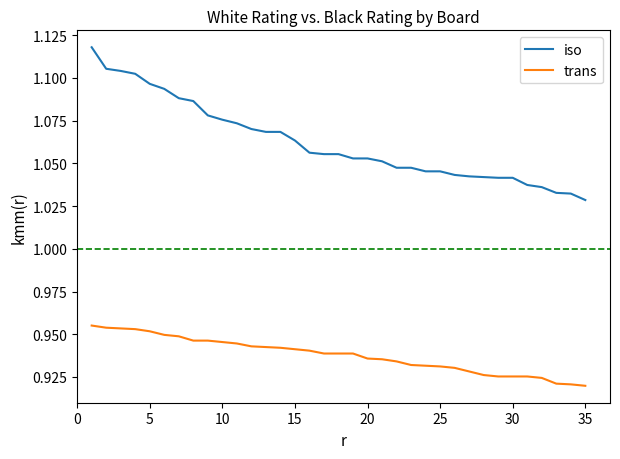

True or false: iso and trans cross at least once.

False